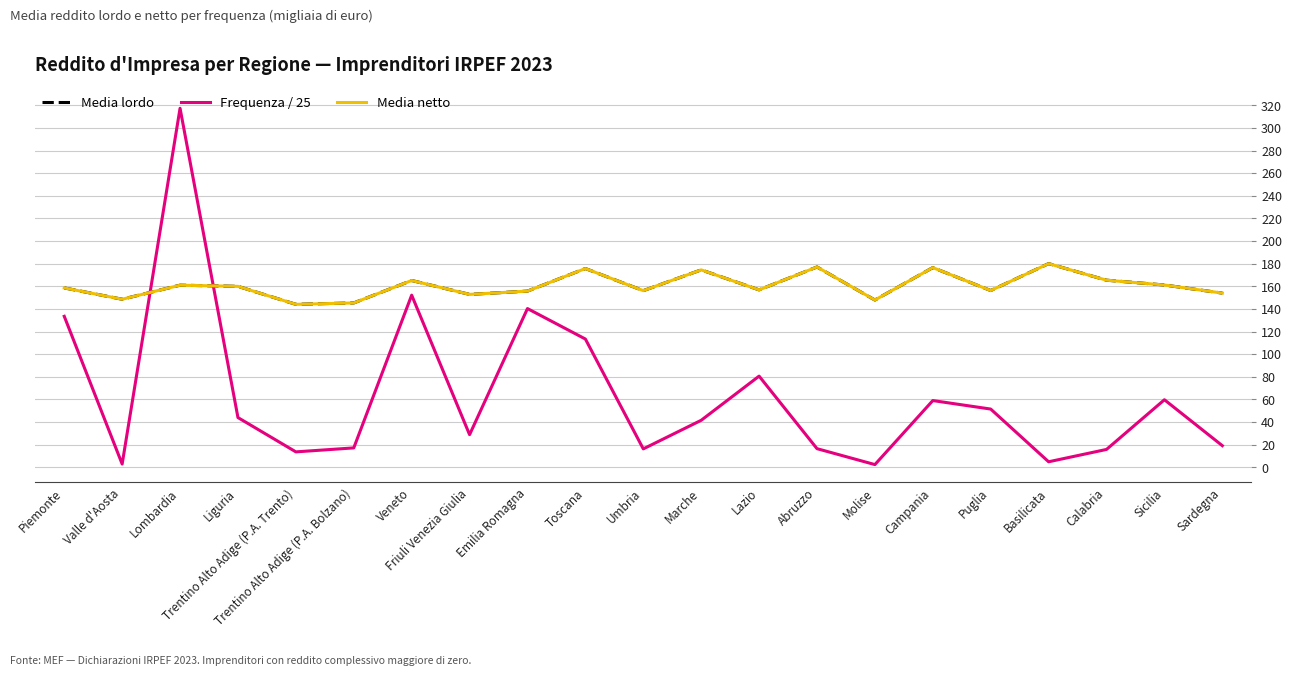

The Media netto series shows 78.6 at Sardegna. True or false?

False